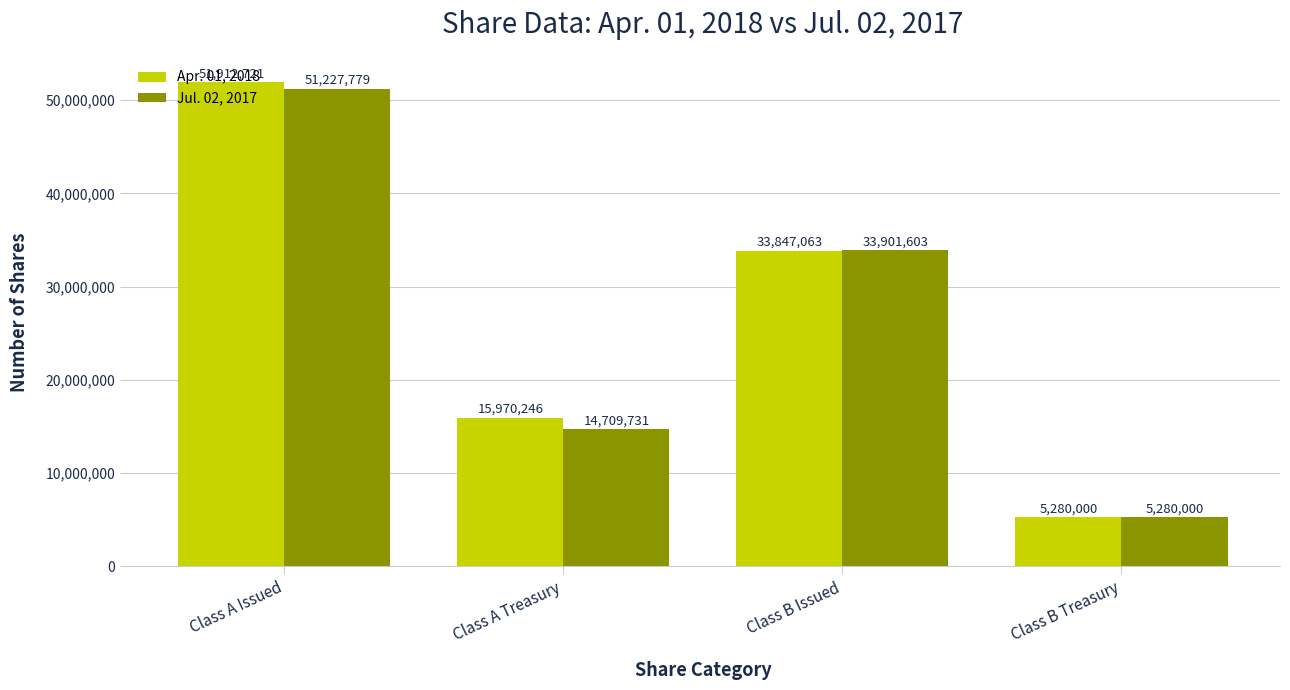

What position from the right is Class B Issued?

2